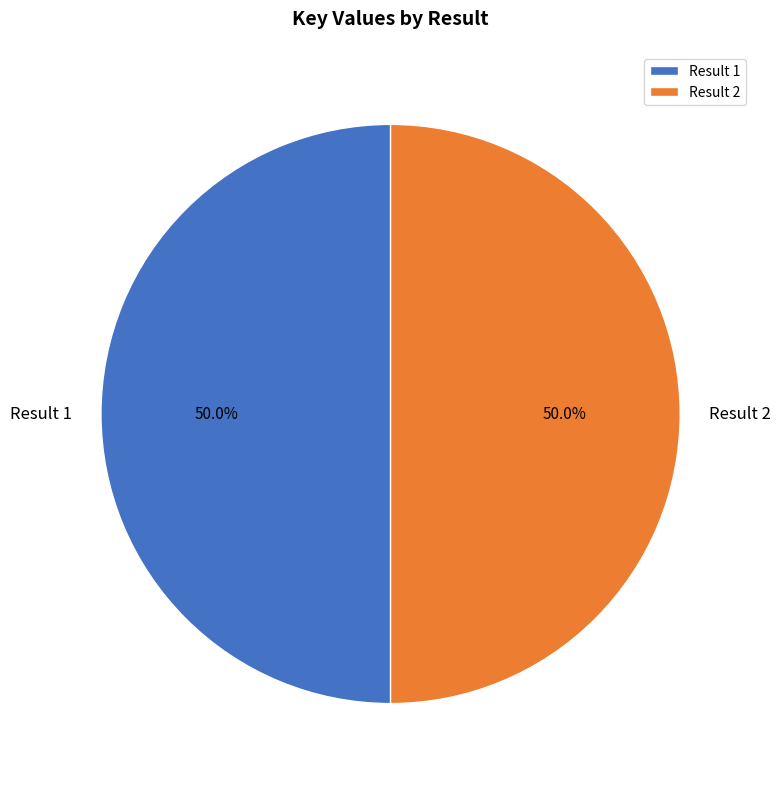

How many segments does this pie chart have?

2